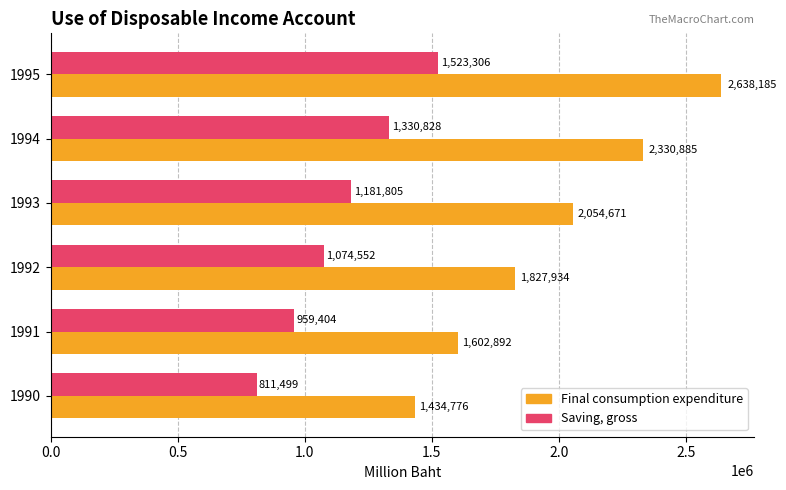

At which label does Final consumption expenditure reach its minimum?

1990